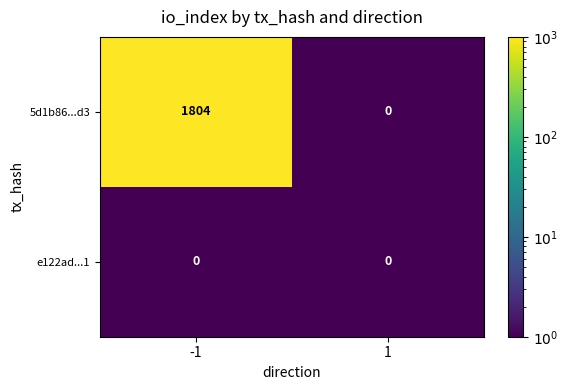

Rank the series by their maximum value, from highest to lowest.

5d1b86...d3, e122ad...1